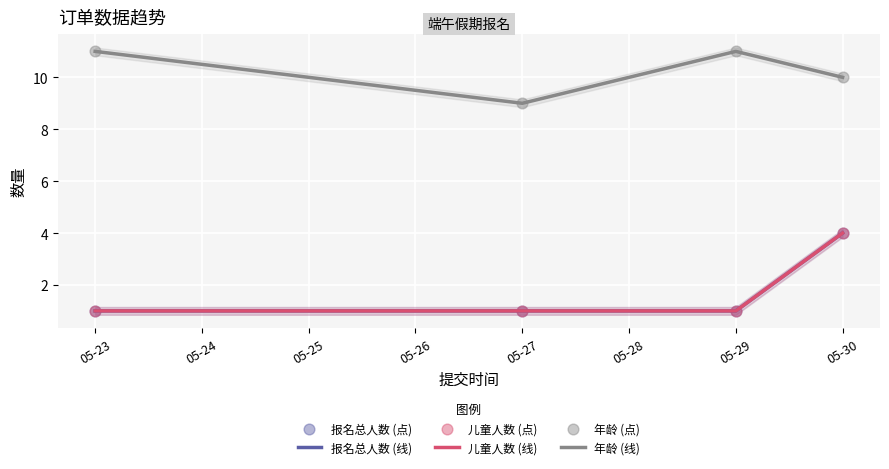

Is the value of 年龄 (线) at 05-23 greater than the value of 儿童人数 (点) at 05-23?

Yes